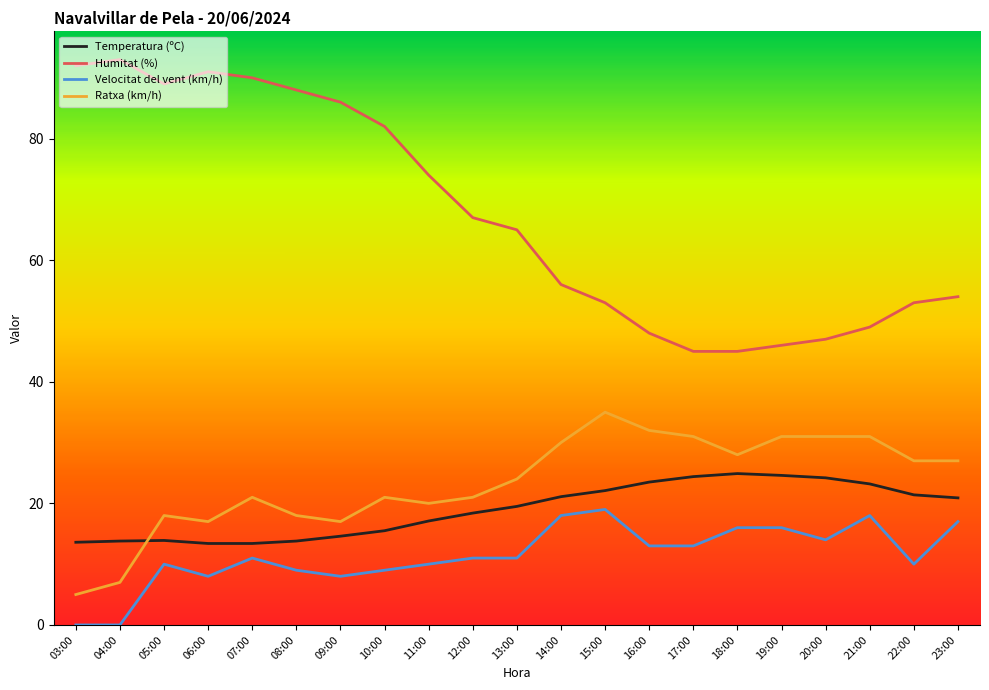

What position from the right is 11:00?

13